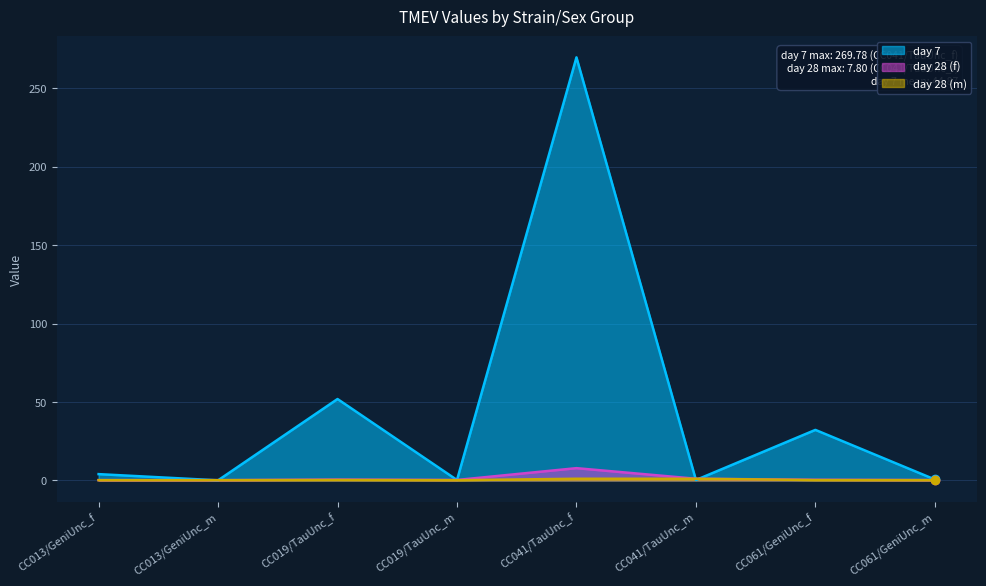

Which series changed the most between CC019/TauUnc_f and CC041/TauUnc_f?

day 7